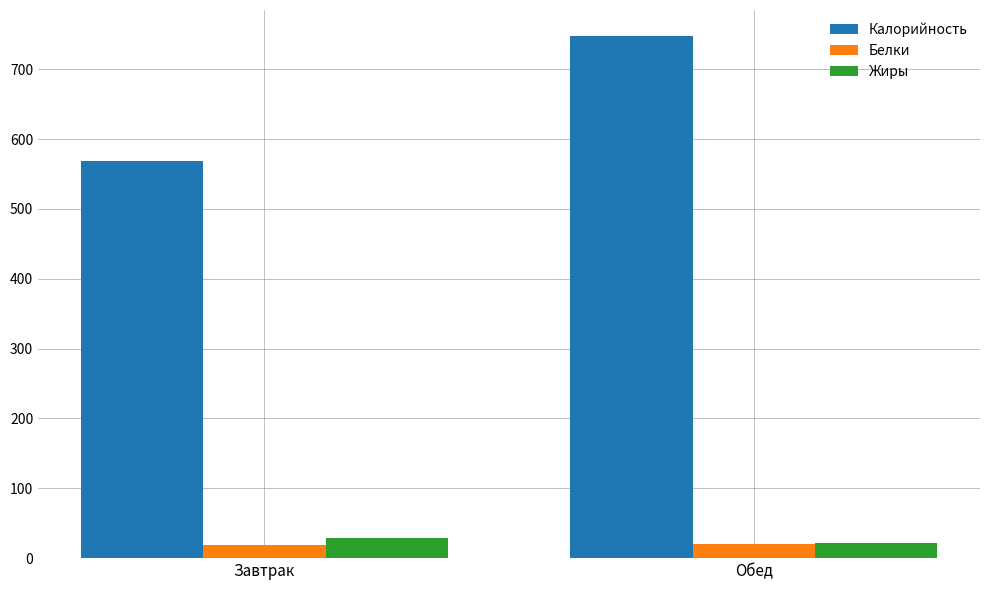

Which series has the largest range (max minus min)?

Калорийность